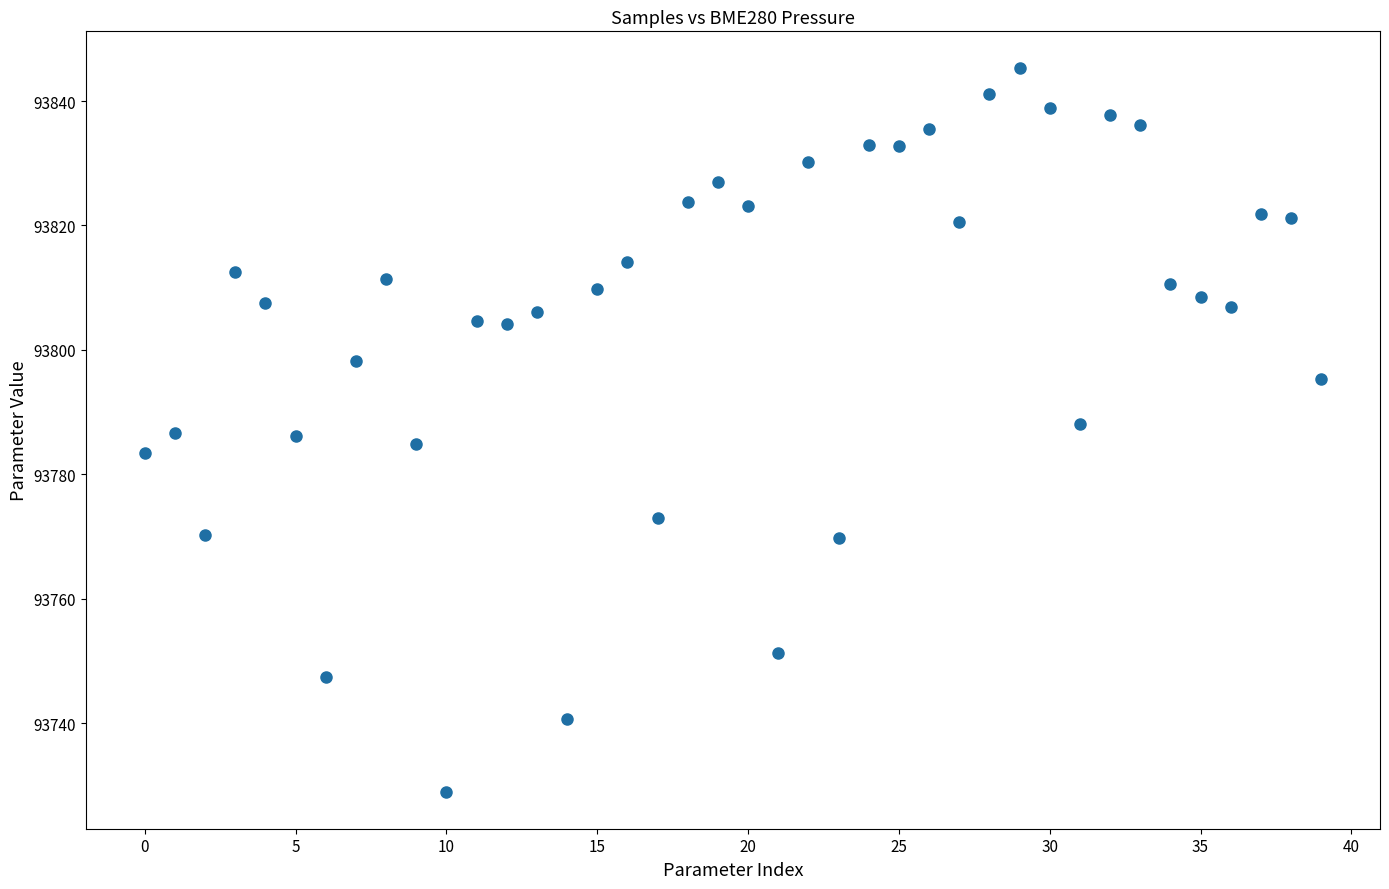

What is the range of Y values (max minus min)?

116.5